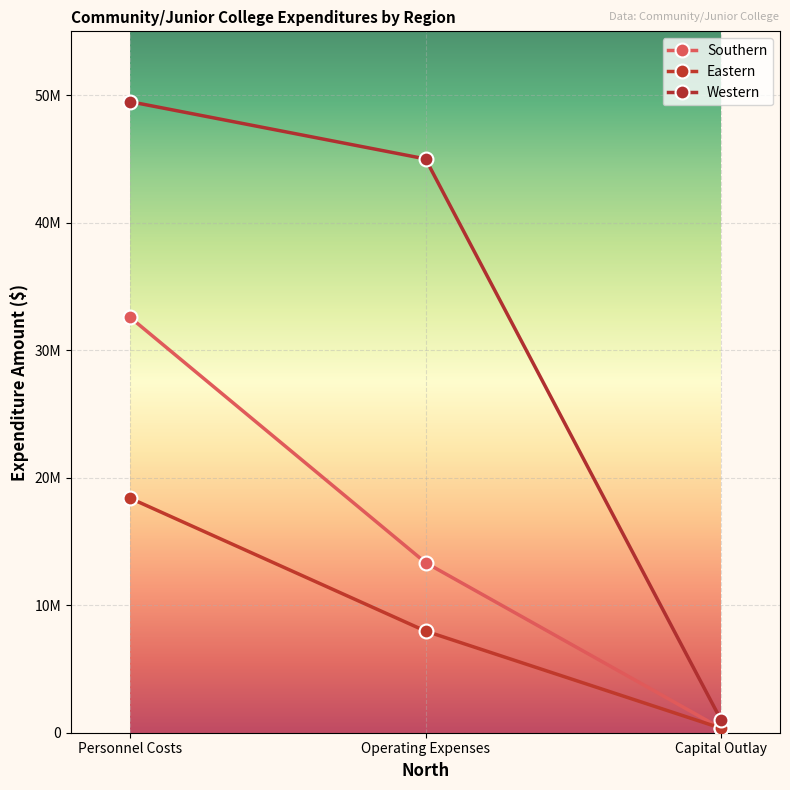

Which series has the largest total across all categories?

Western